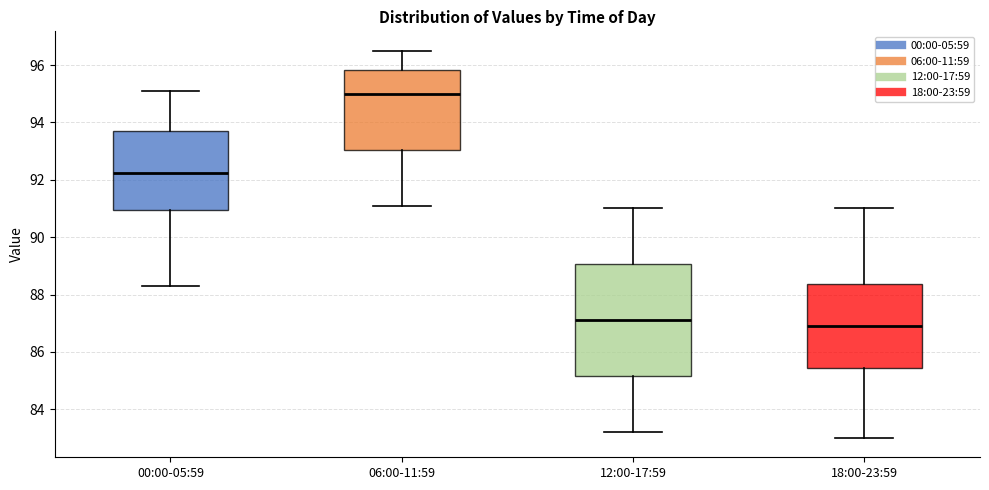

Where does the upper whisker of the box for 06:00-11:59 end on the y-axis? The values are not printed on the chart, so give them approximately, as read against the axis.

96.6